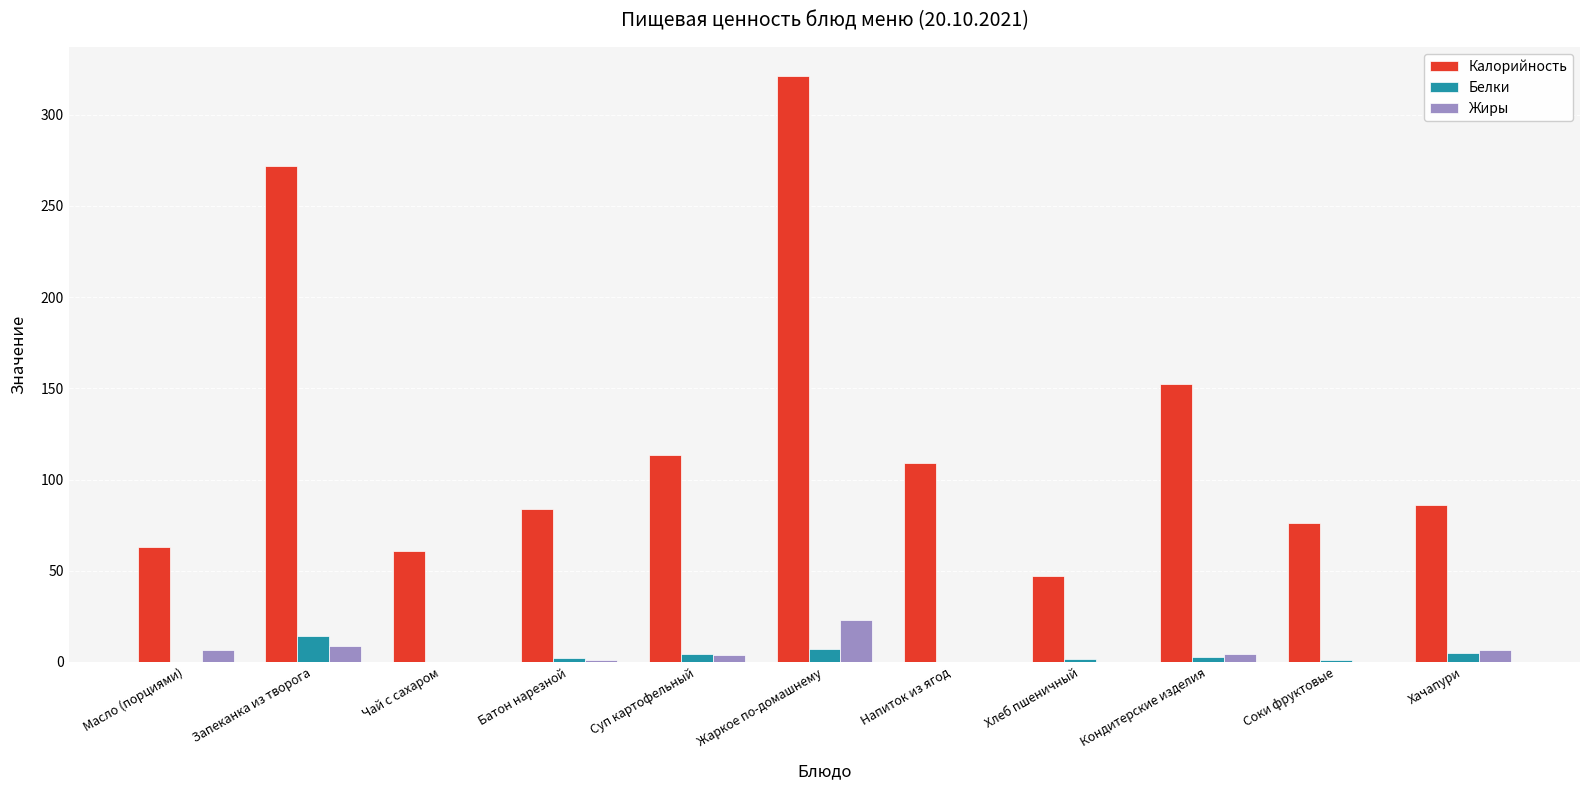

What is the highest value of the Жиры series?

23.2